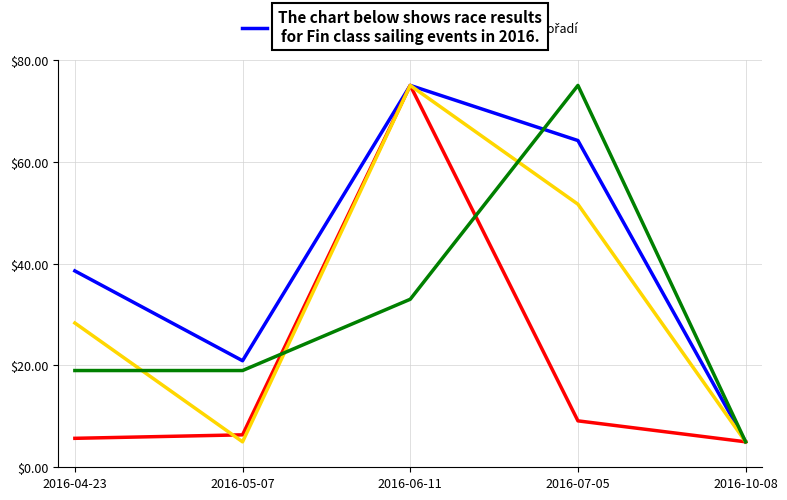

What position from the left is 2016-06-11?

3